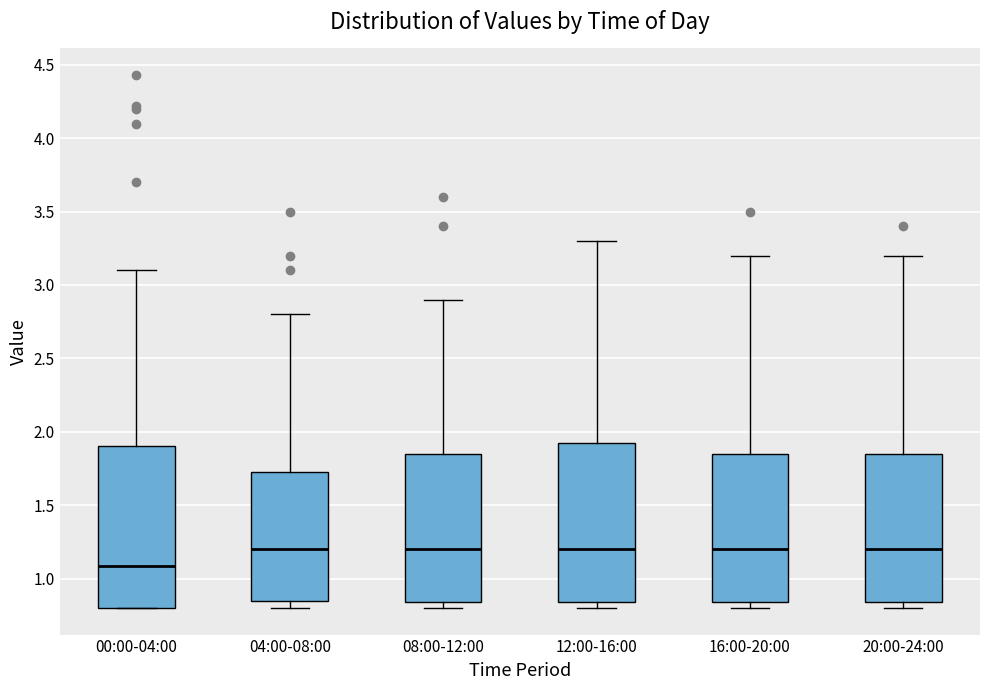

Where is the lower edge of the box for 16:00-20:00 on the y-axis? The values are not printed on the chart, so give them approximately, as read against the axis.

0.85